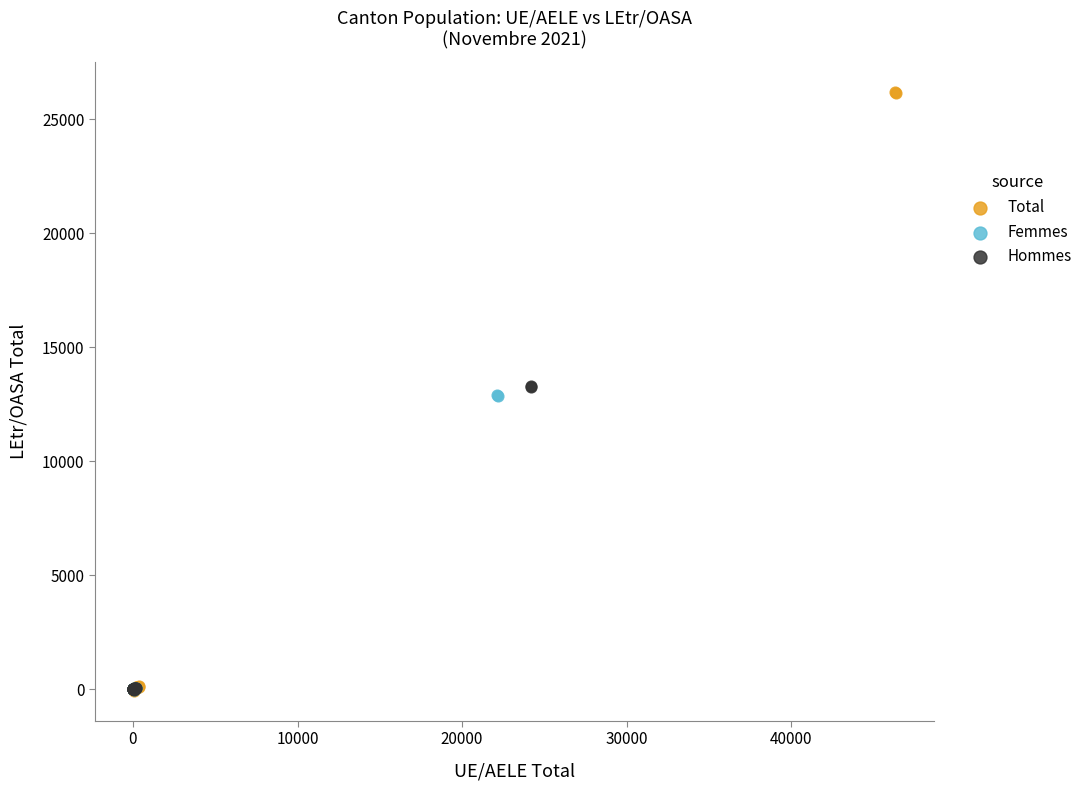

Which series reaches the maximum Y coordinate?

Total